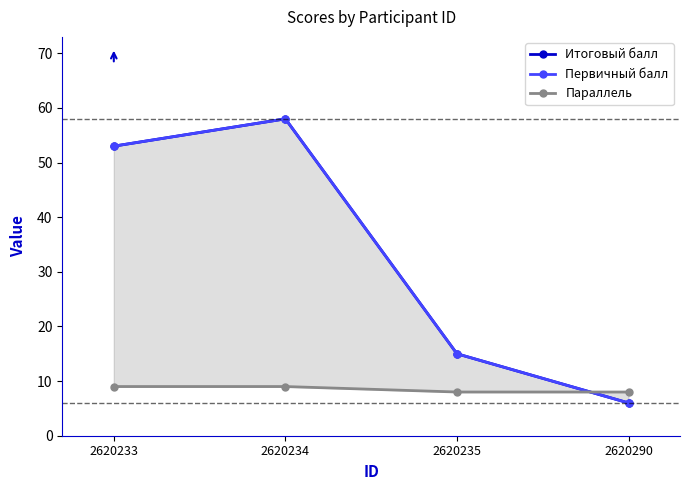

True or false: Параллель has more than 0 interior local peaks.

False